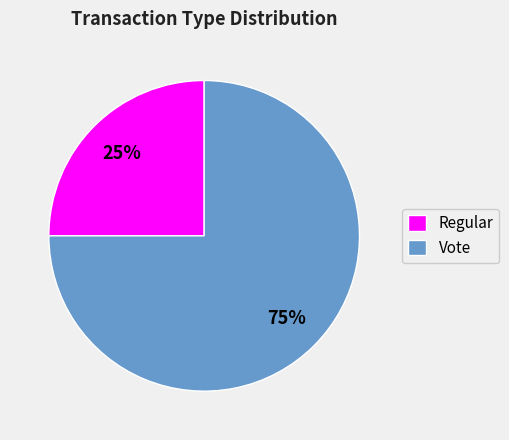

Does Vote represent more than half of the total?

Yes